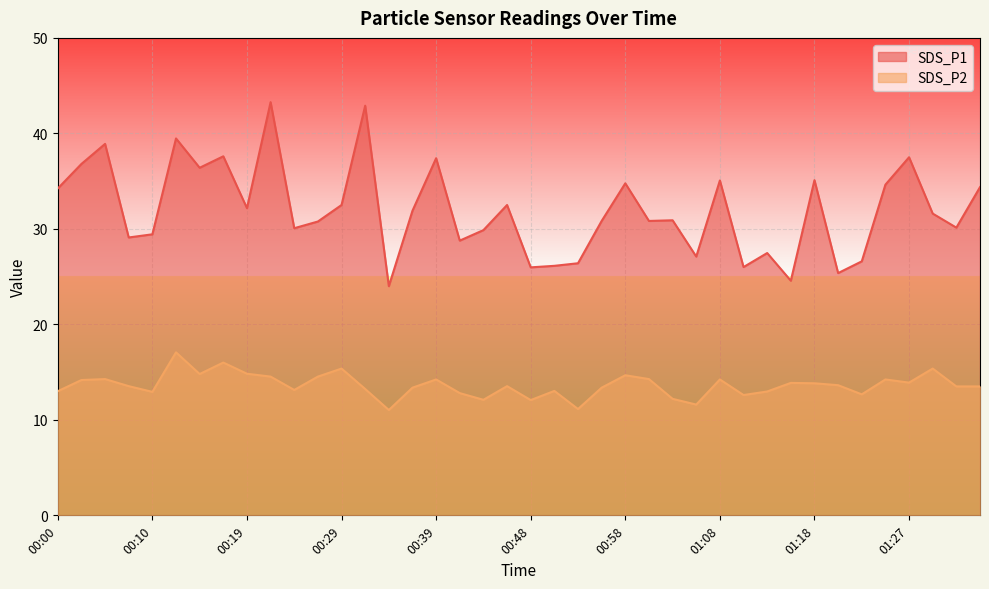

What position from the right is 00:29?

28